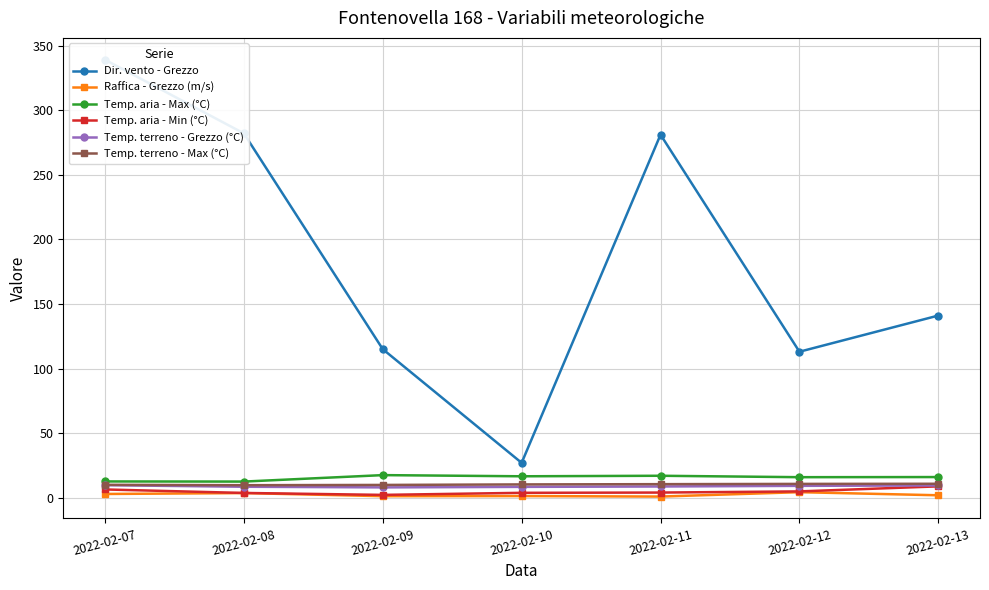

At which label does Temp. aria - Max (°C) reach its peak?

2022-02-09